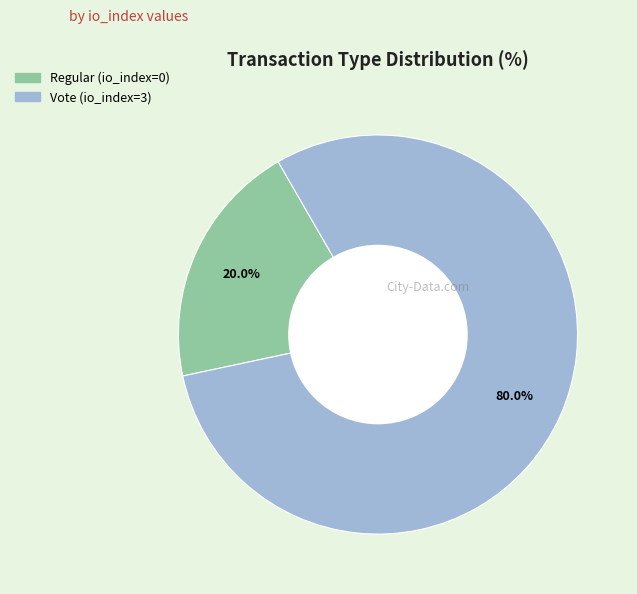

Which category has the smallest portion of the pie?

Regular